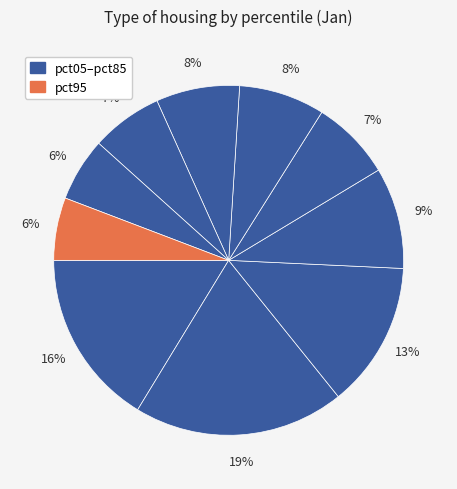

Rank the categories by value from highest to lowest.

pct15, pct05, pct25, pct35, pct55, pct65, pct45, pct75, pct85, pct95